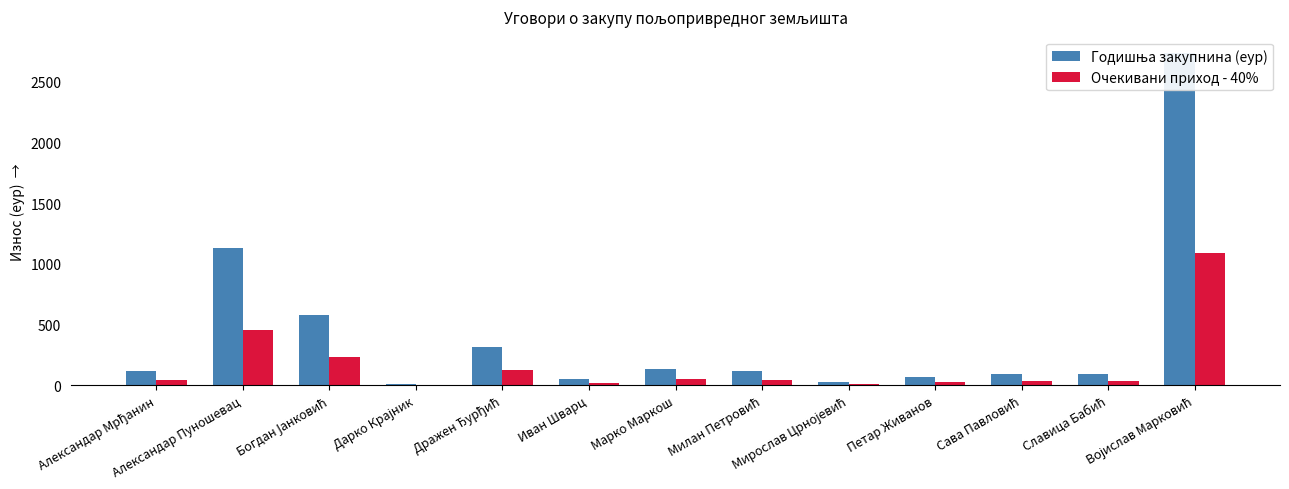

Are the bars horizontal?

No